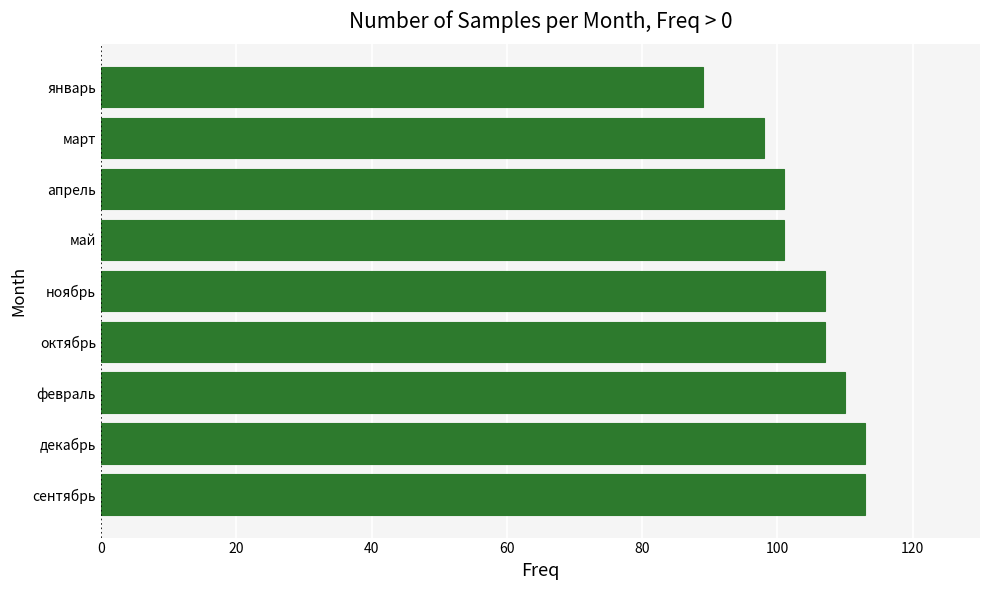

What is the change in value from сентябрь to январь?

-24